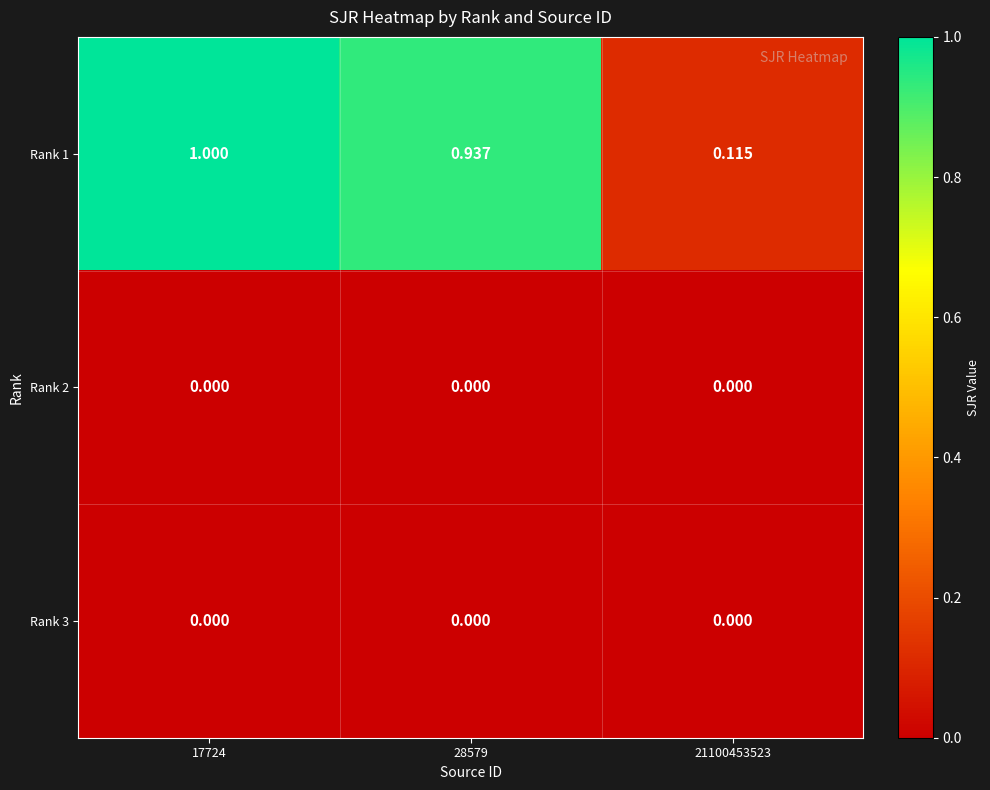

Reading left to right, what are all the values shown in this chart?

Rank 1: 17724=1.0	28579=0.9	21100453523=0.1
Rank 2: 17724=0.0	28579=0.0	21100453523=0.0
Rank 3: 17724=0.0	28579=0.0	21100453523=0.0